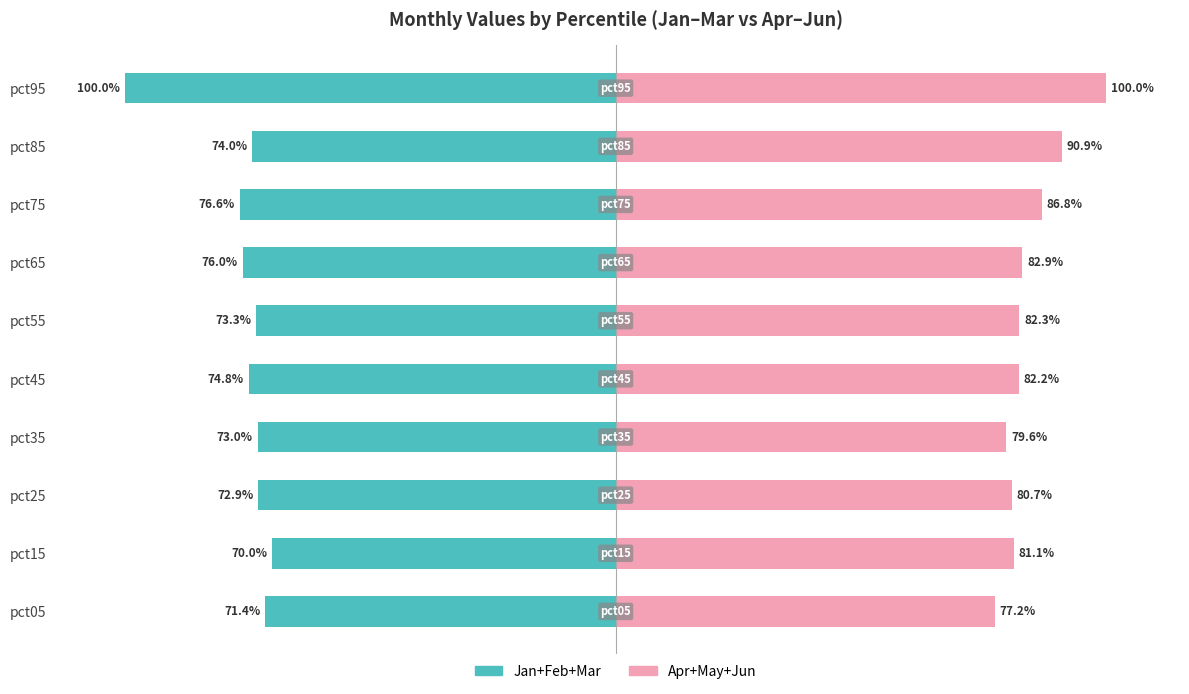

Between pct45 and pct95, which series saw the biggest shift?

Jan+Feb+Mar